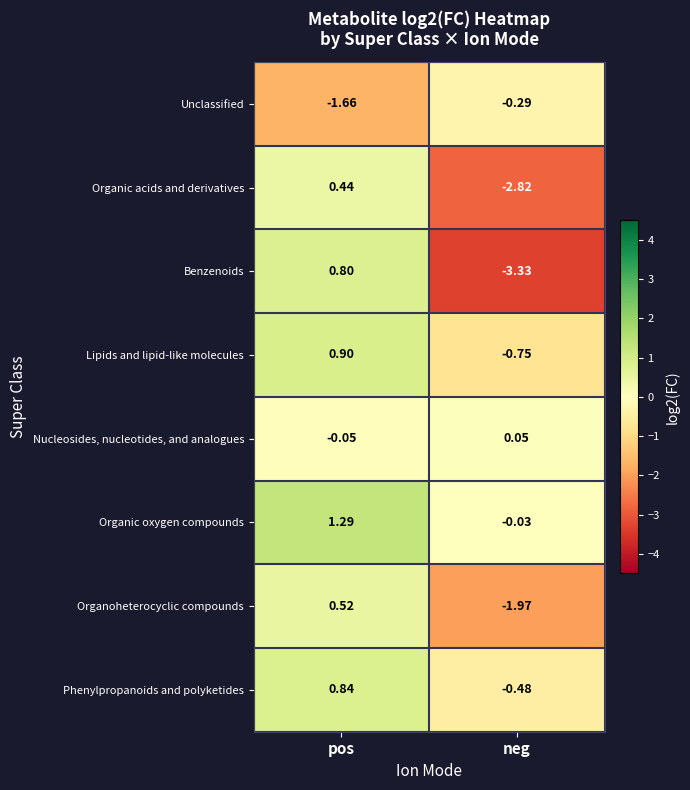

At which label does Organoheterocyclic compounds first exceed 0?

pos